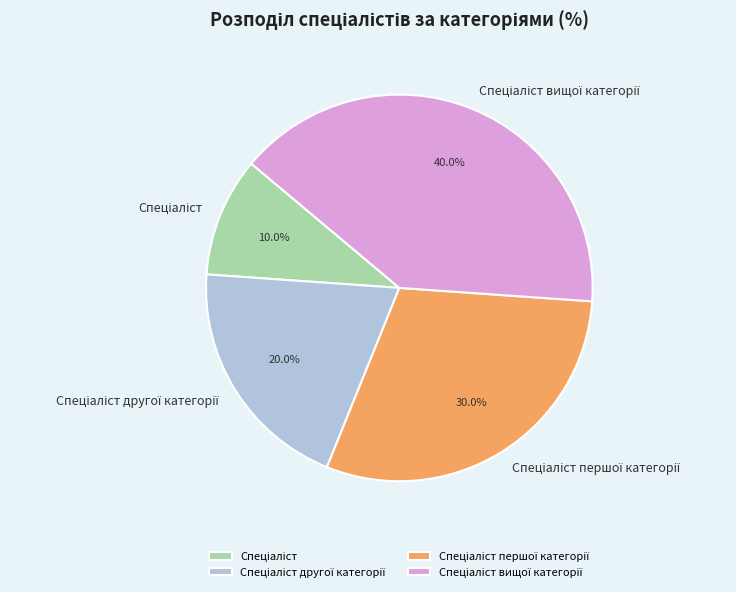

To the nearest percent, what is the average slice percentage?

25%